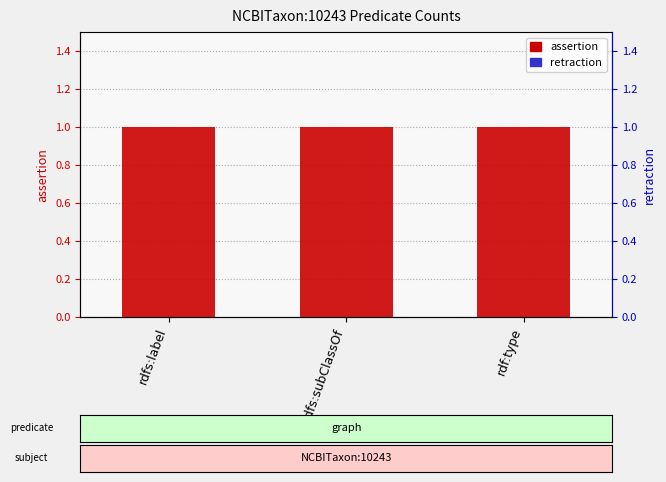

How many series are shown in this chart?

2